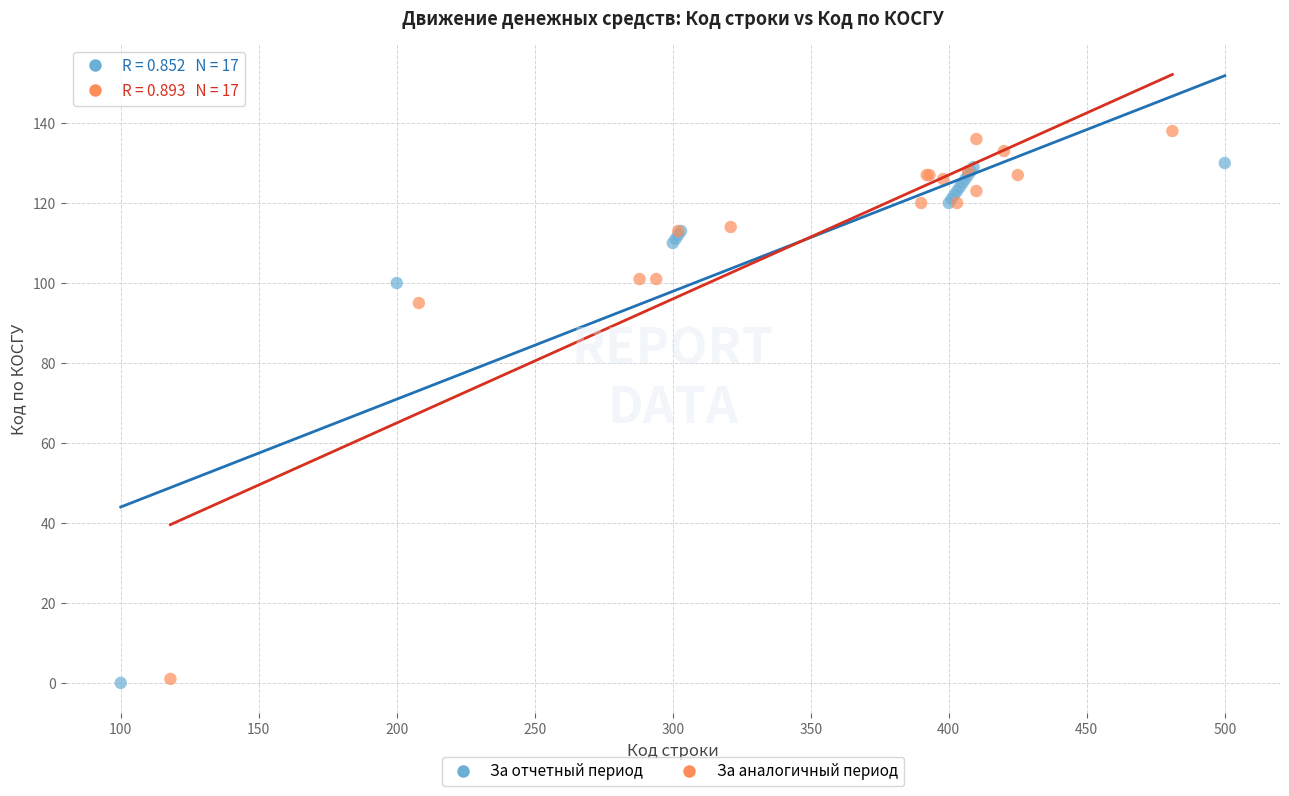

Which series has the widest spread of Y values?

За аналогичный период